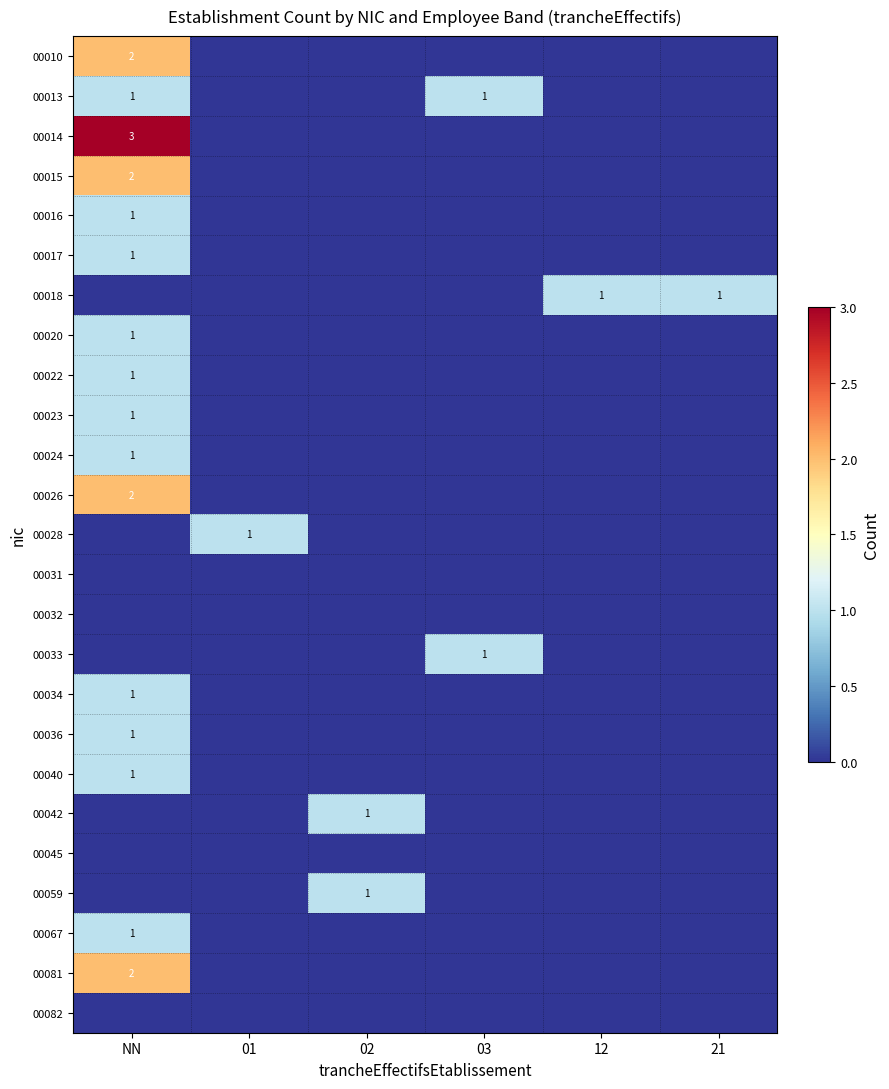

What is the greatest value displayed?

3